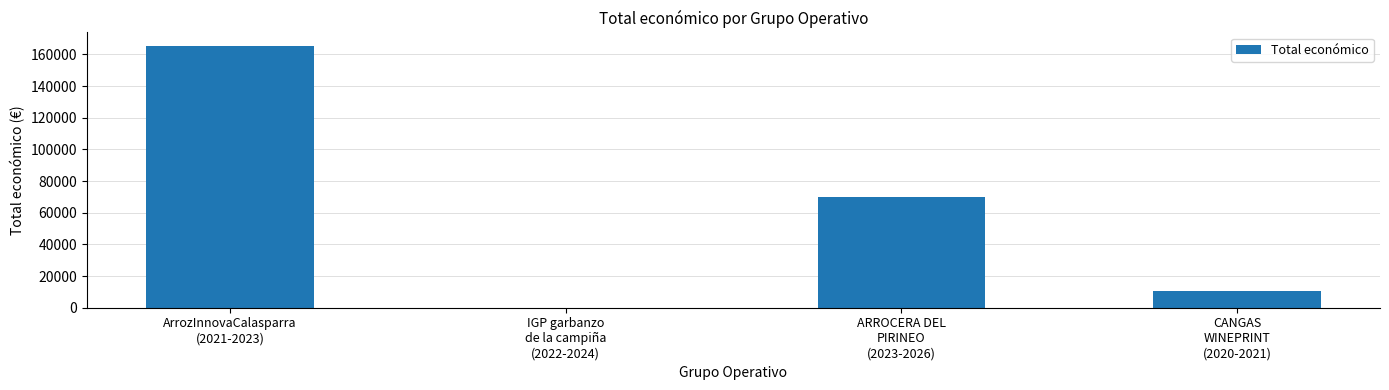

What is the maximum value shown in the chart?

165565